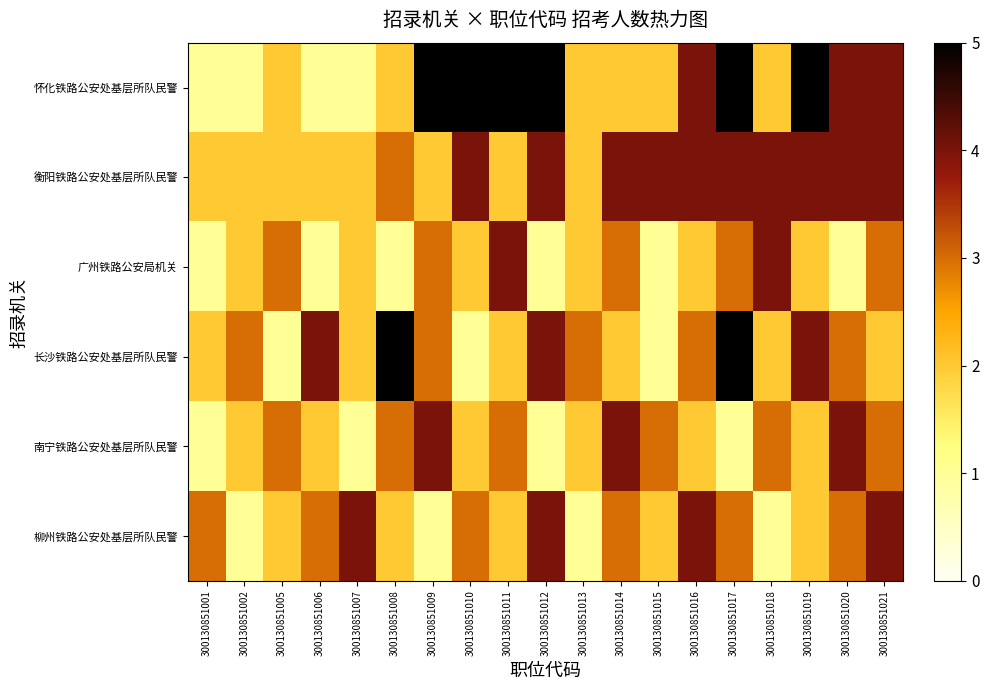

At which category is the sum across all series the highest?

300130851017